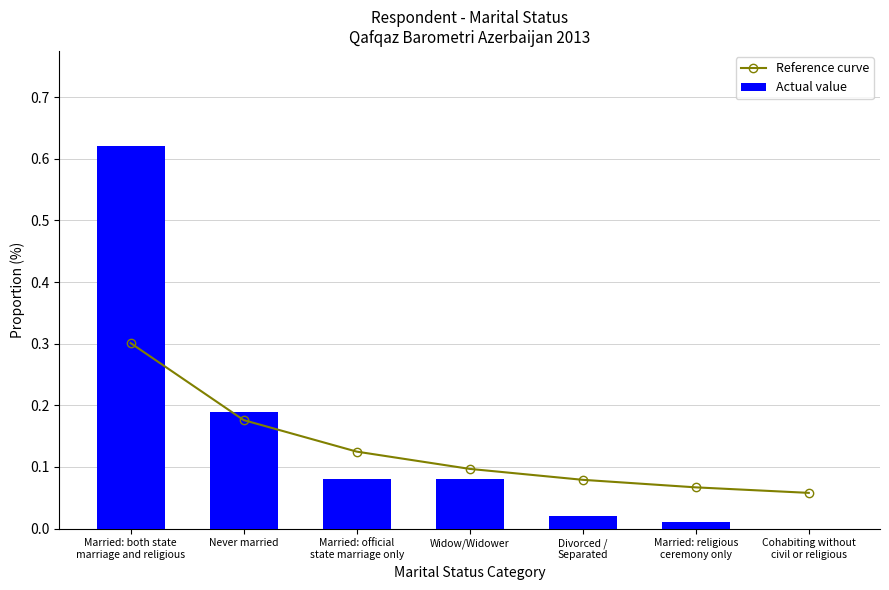

At which category is the sum across all series the highest?

Married: both state
marriage and religious